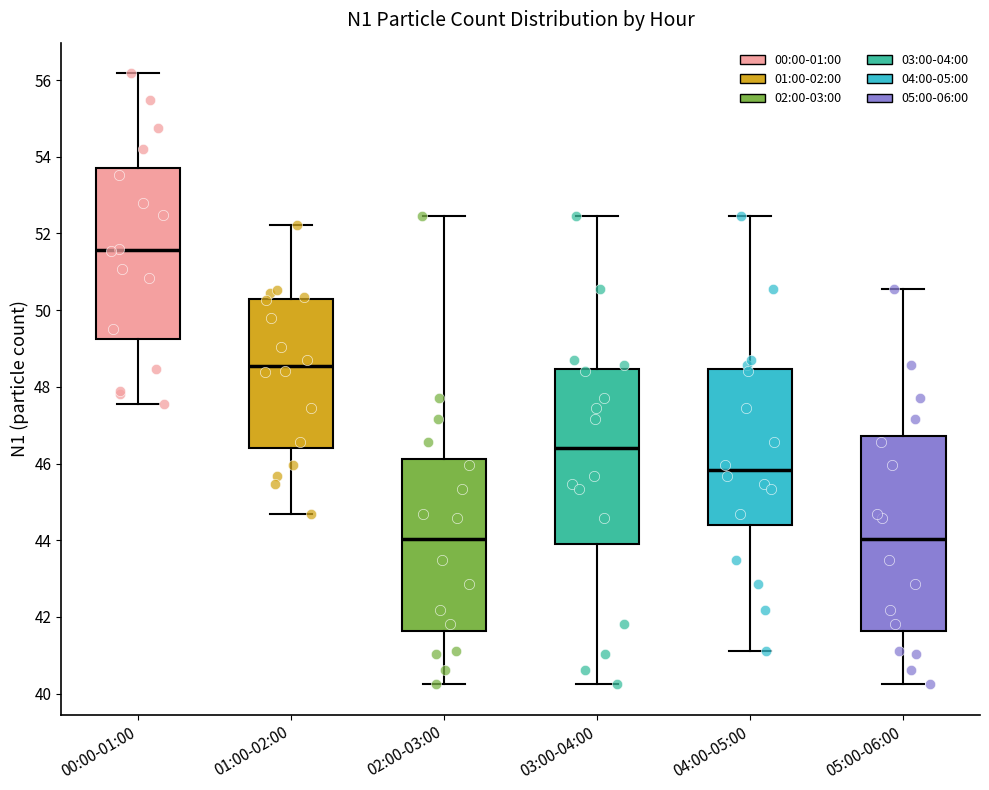

Comparing the boxes themselves (not the whiskers), which one is the tallest?

05:00-06:00